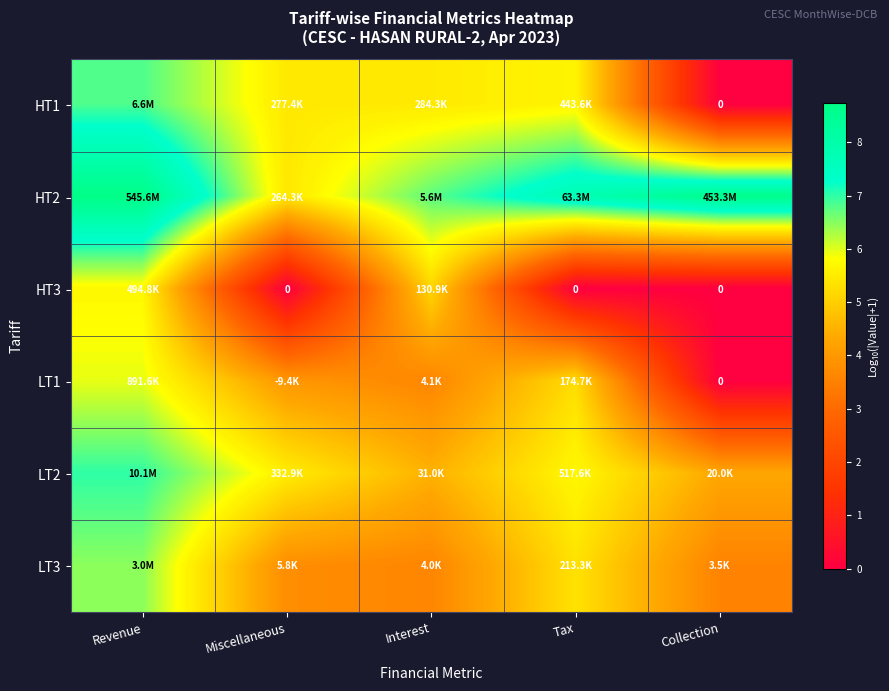

Is it true that HT1 equals -2.3 at Collection?

False